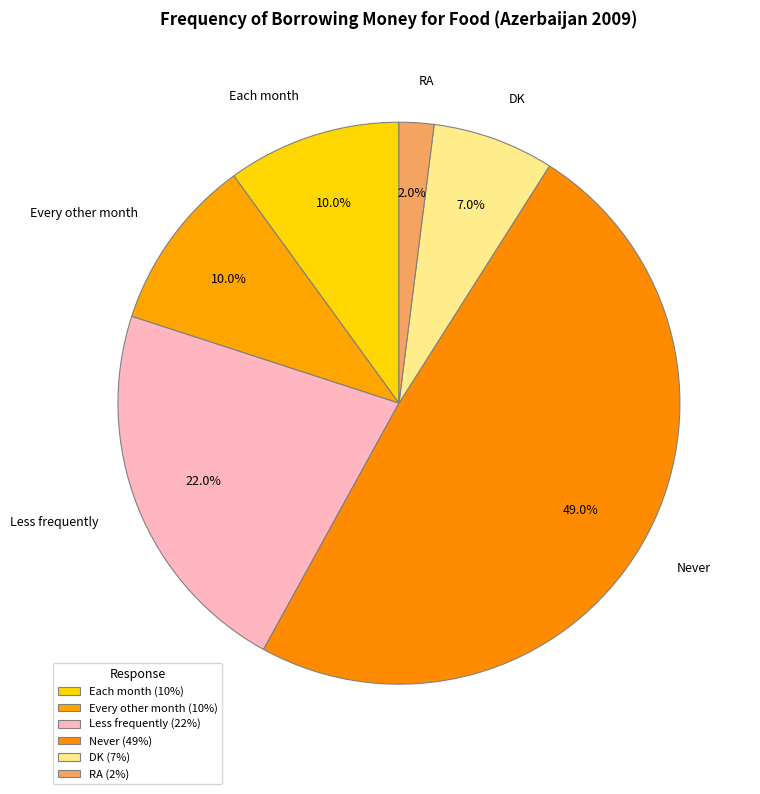

Is there any slice that represents more than half of the pie?

No